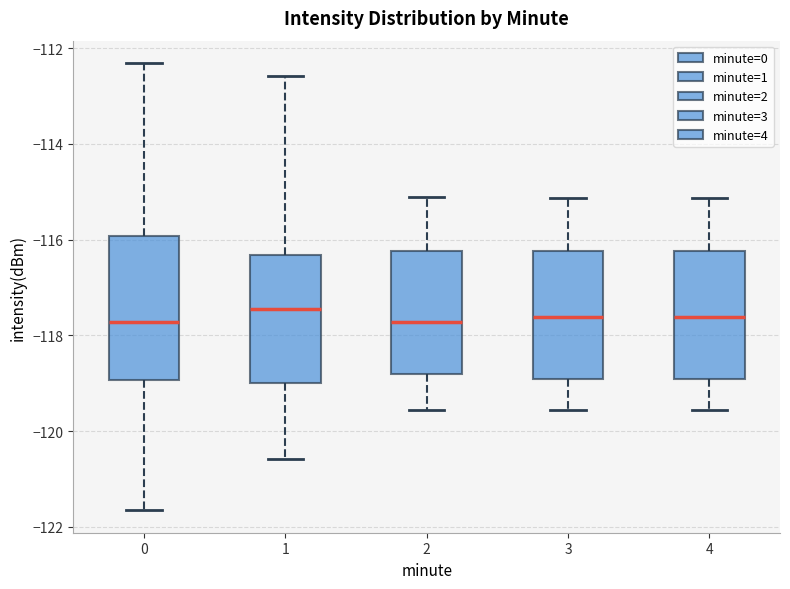

Reading left to right, read every box against the y-axis: the position of its median line, the range the box covers, and the ends of its whiskers. The values are not printed on the chart, so give them approximately, as read against the axis.

0: median -117.8, box -119.0 to -116.0, whiskers -121.6 to -112.4
1: median -117.4, box -119.0 to -116.4, whiskers -120.6 to -112.6
2: median -117.8, box -118.8 to -116.2, whiskers -119.6 to -115.2
3: median -117.6, box -119.0 to -116.2, whiskers -119.6 to -115.2
4: median -117.6, box -119.0 to -116.2, whiskers -119.6 to -115.2